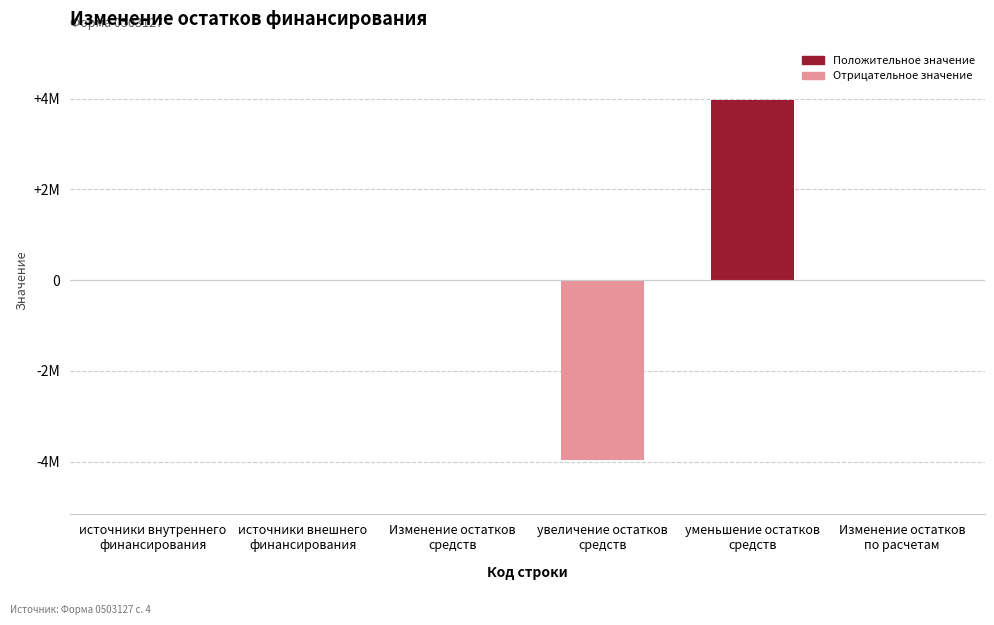

Reading left to right, what are all the values shown in this chart?

0	0	0	-3970000	3970000	0